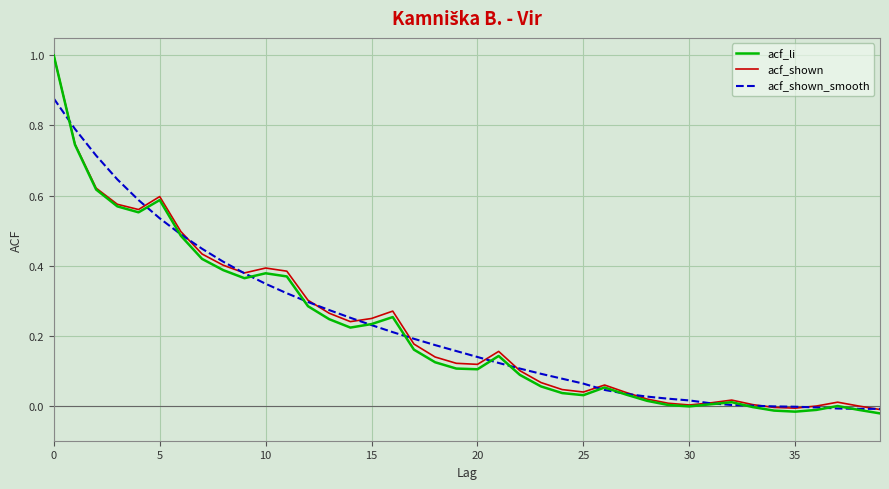

Which series has the widest spread of values?

acf_li